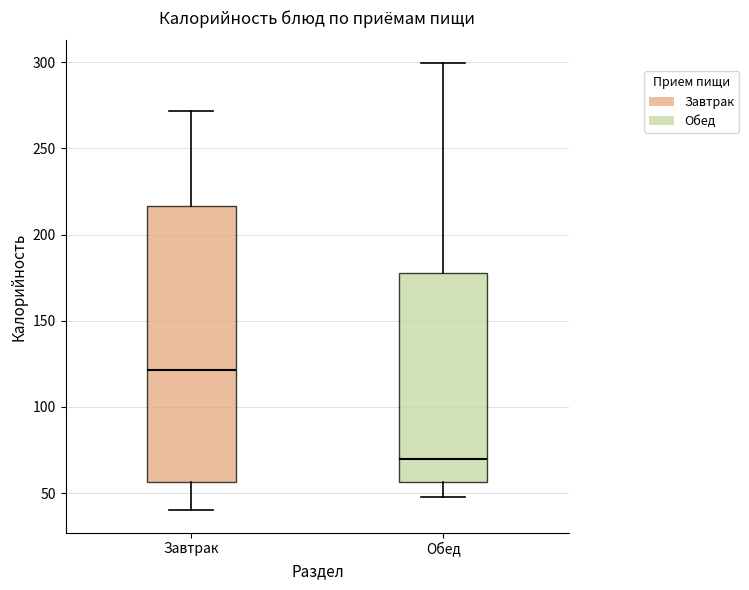

Reading left to right, transcribe this box plot: for each box, give where its median line is, the range the box spans, and where its two whiskers end, as read against the y-axis. The values are not printed on the chart, so give them approximately, as read against the axis.

Завтрак: median 120, box 55 to 215, whiskers 40 to 270
Обед: median 70, box 55 to 180, whiskers 50 to 300